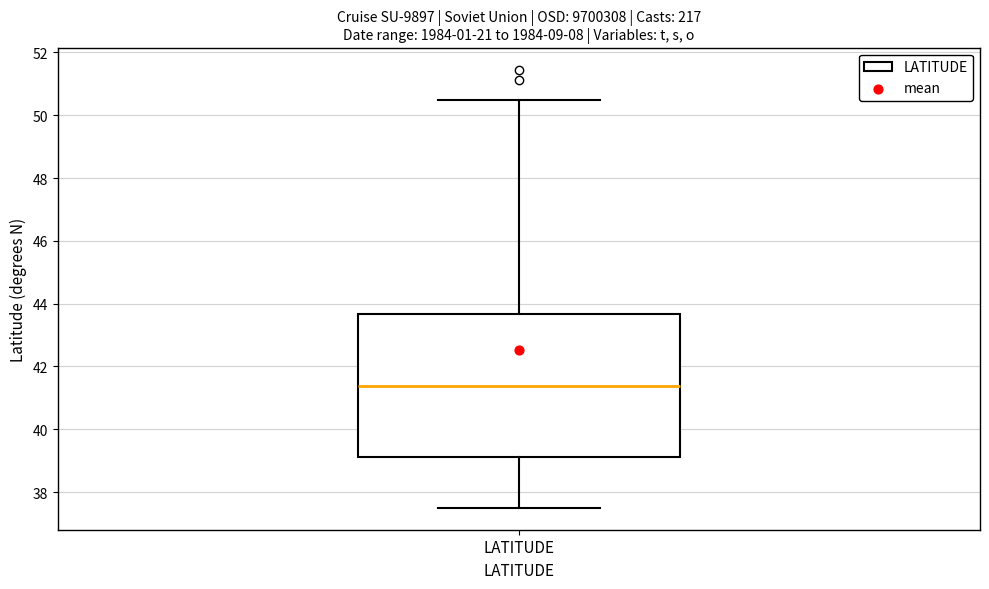

Where is the upper edge of the box for LATITUDE on the y-axis? The values are not printed on the chart, so give them approximately, as read against the axis.

43.6